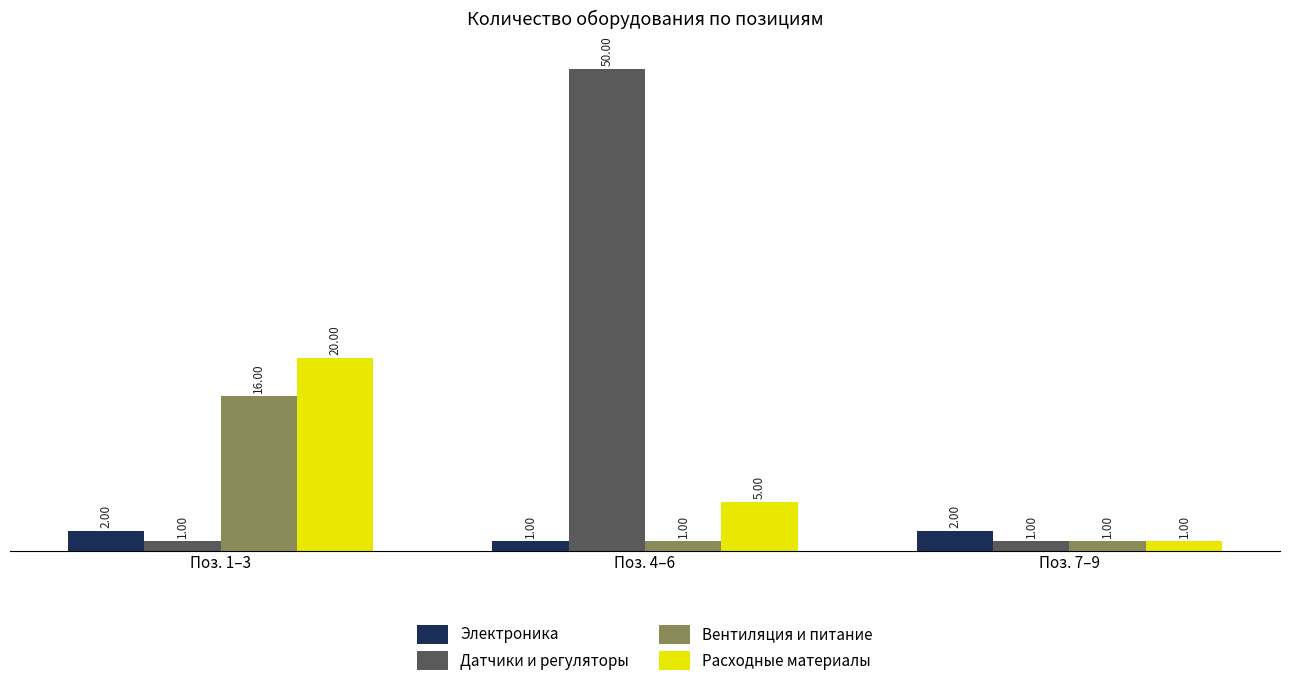

At which category is the sum across all series the highest?

Поз. 4–6